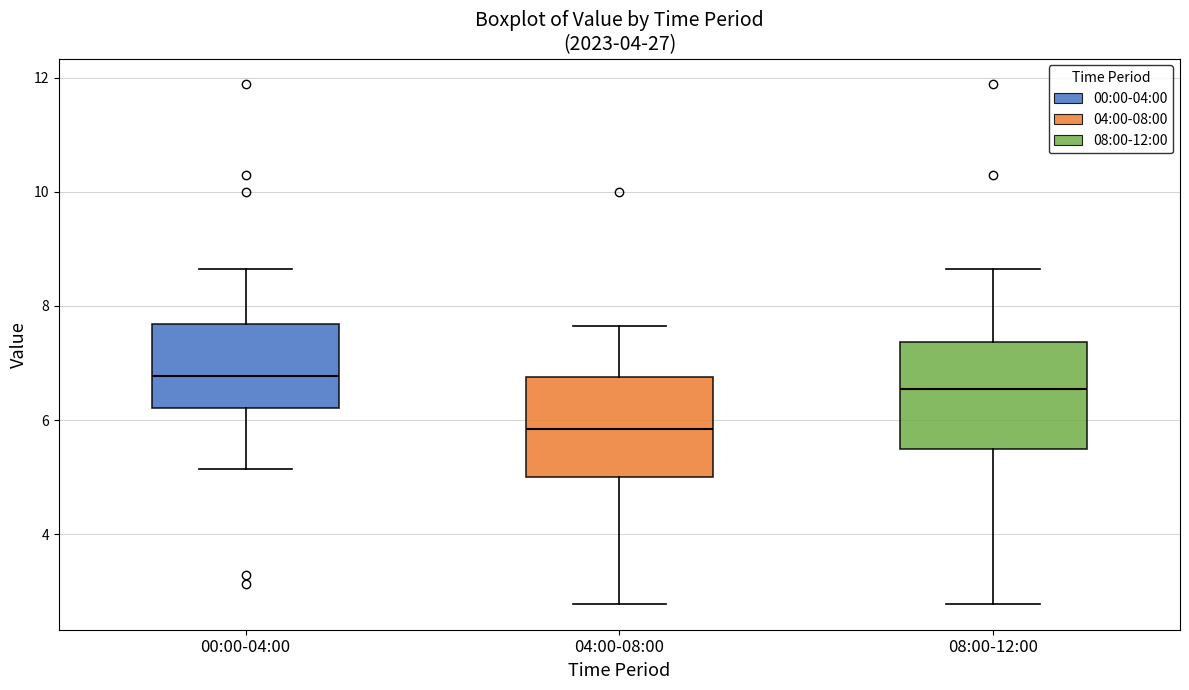

Reading left to right, transcribe this box plot: for each box, give where its median line is, the range the box spans, and where its two whiskers end, as read against the y-axis. The values are not printed on the chart, so give them approximately, as read against the axis.

00:00-04:00: median 6.8, box 6.2 to 7.6, whiskers 5.2 to 8.6
04:00-08:00: median 5.8, box 5.0 to 6.8, whiskers 2.8 to 7.6
08:00-12:00: median 6.6, box 5.4 to 7.4, whiskers 2.8 to 8.6